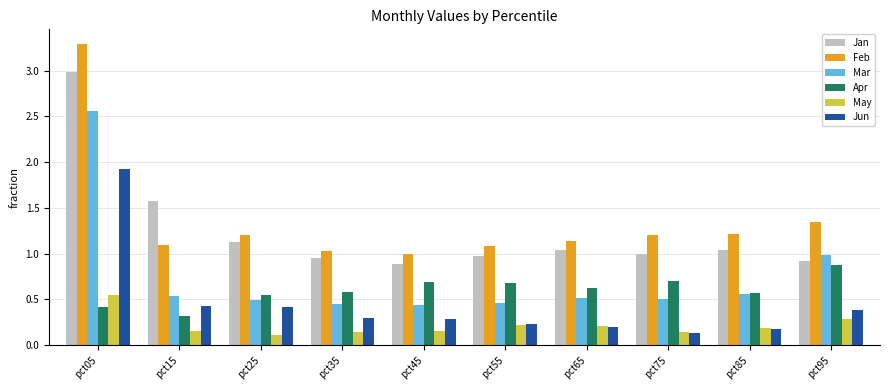

How many bars are there in each group?

6